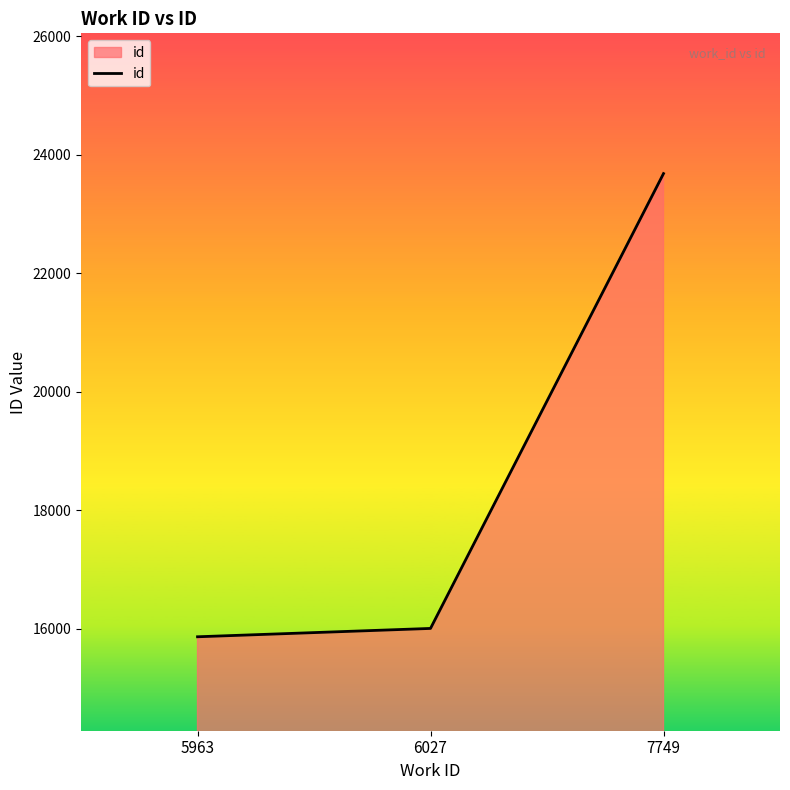

The value at 7749 is 41099. True or false?

False